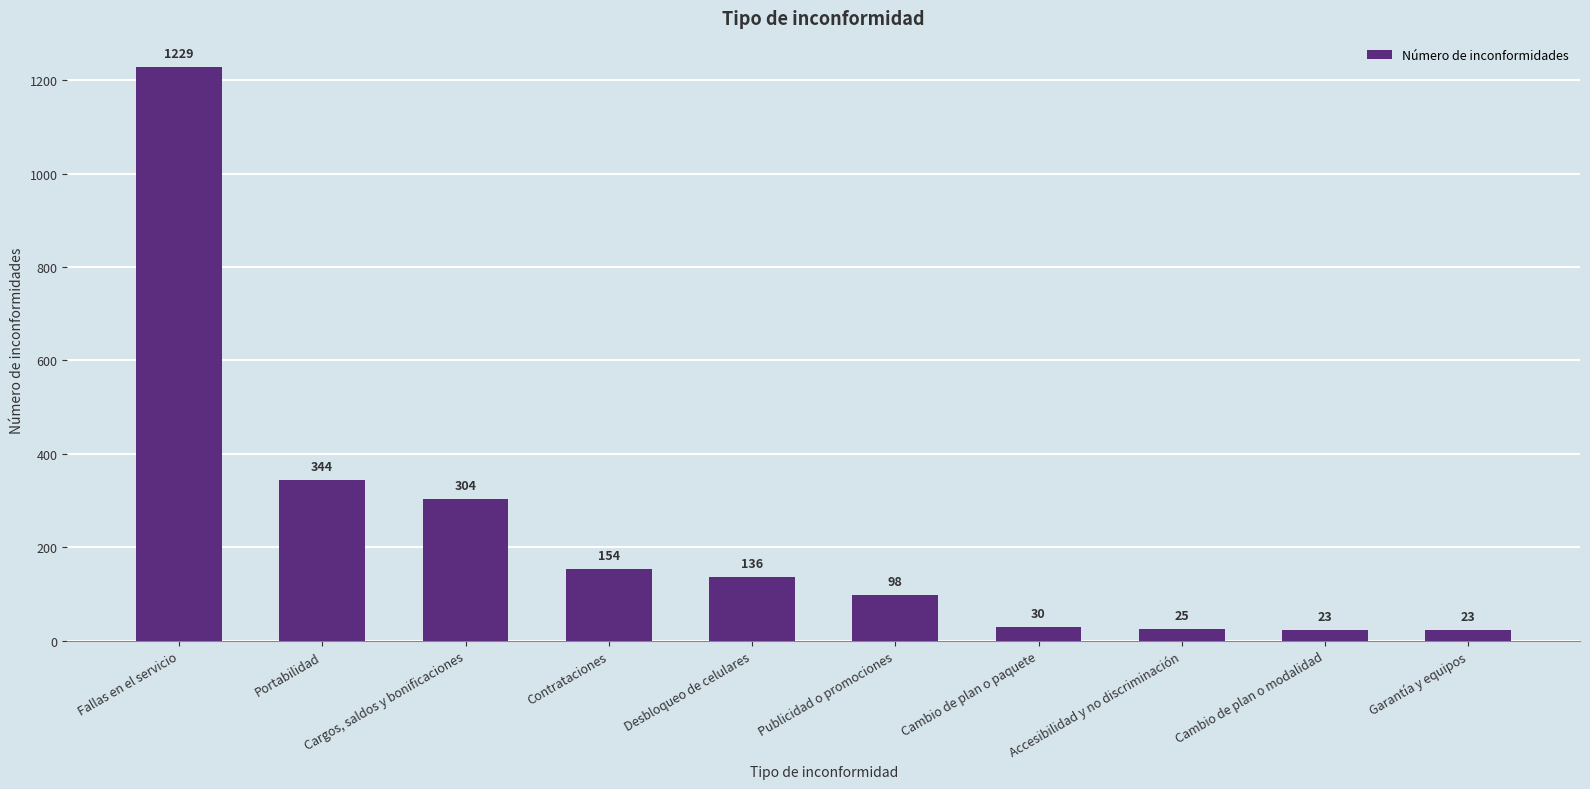

What is the ratio of the value at Cargos, saldos y bonificaciones to the value at Garantía y equipos?

13.2